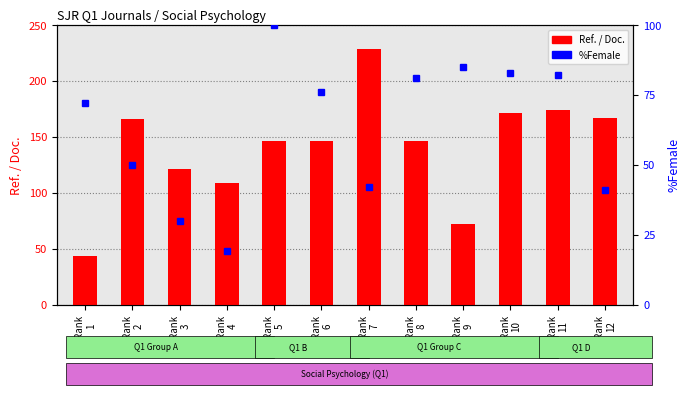

Is the value of %Female at Rank
8 greater than the value of Ref. / Doc. at Rank
5?

No